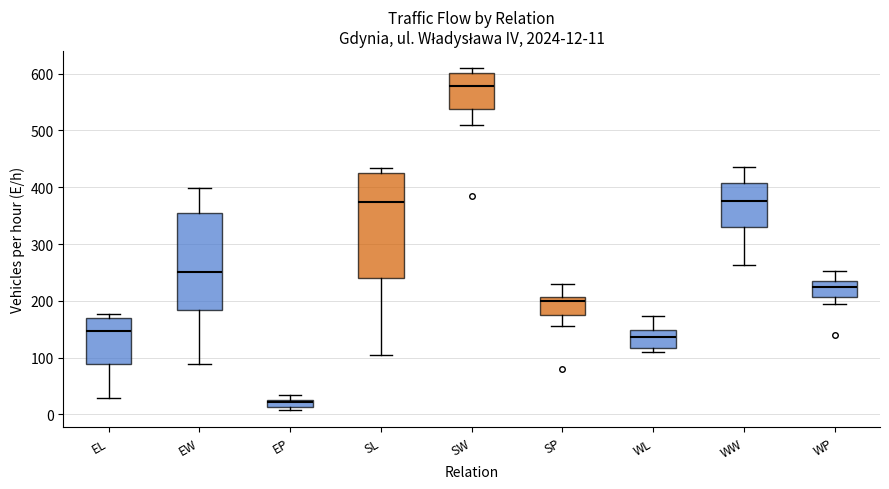

Which box's median line is the lowest?

EP